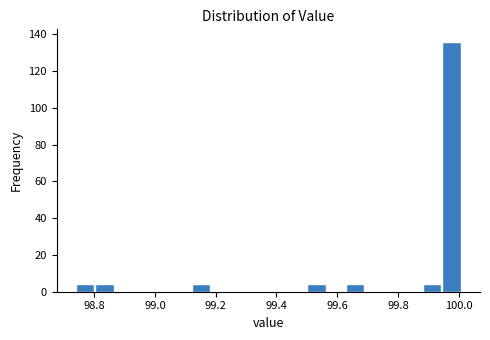

Around what value on the x-axis is the tallest bar? Give the approximate position of its centre, as read against the axis.

99.98